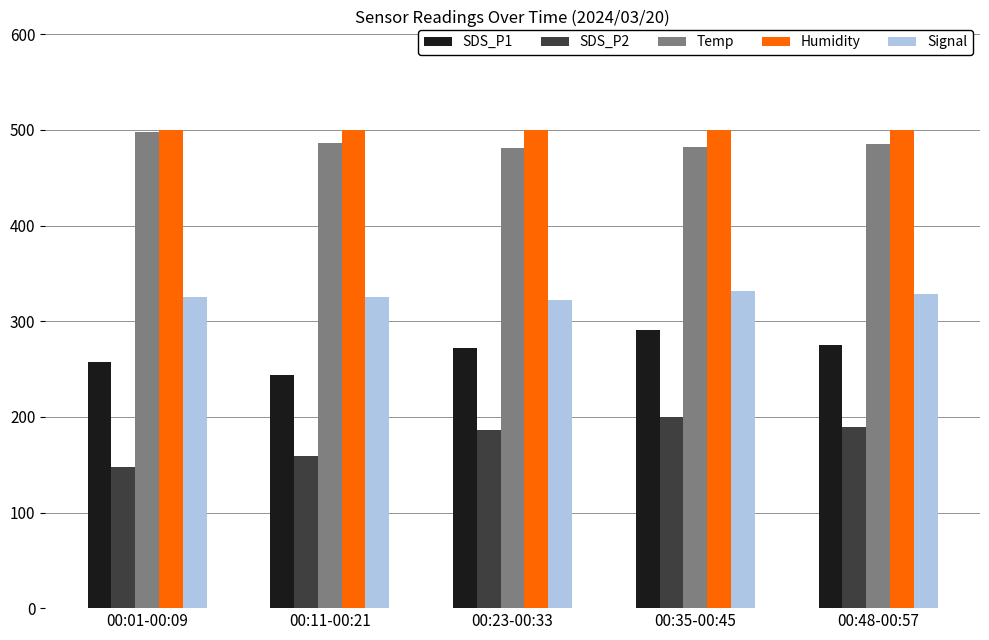

What is the smallest value displayed?

147.6